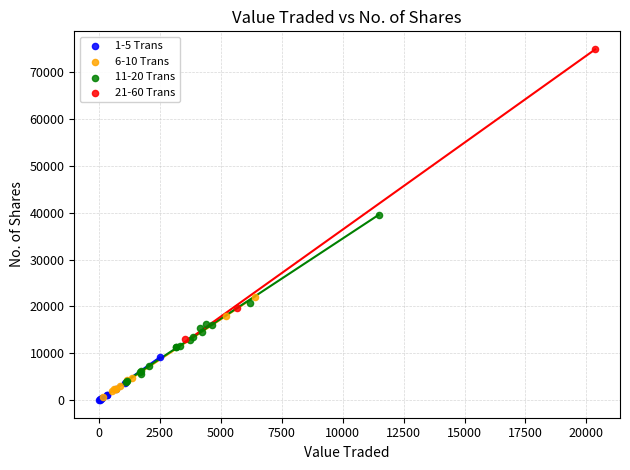

Which series has the widest spread of Y values?

21-60 Trans